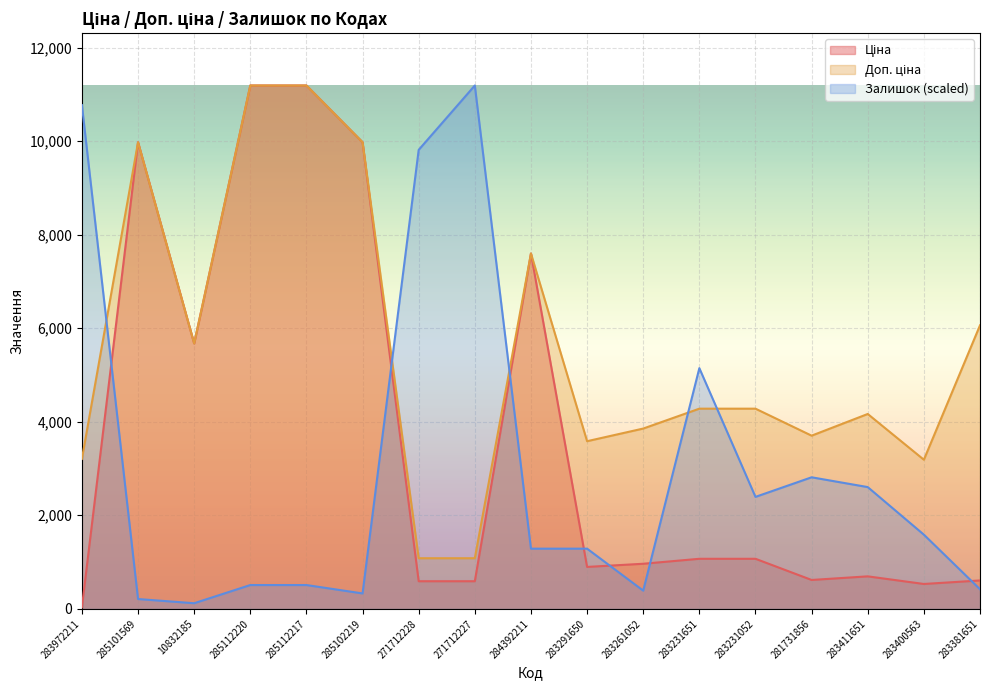

What is the sum of the Залишок values at 283381651 and 283231052?

2812.0